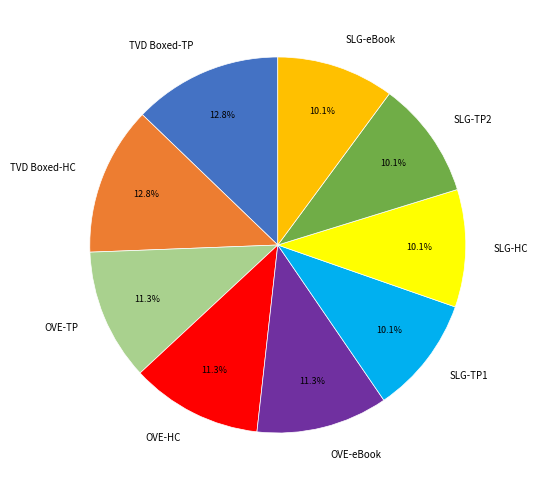

Combined, what portion of the pie is SLG-eBook and SLG-TP1?

20.2%